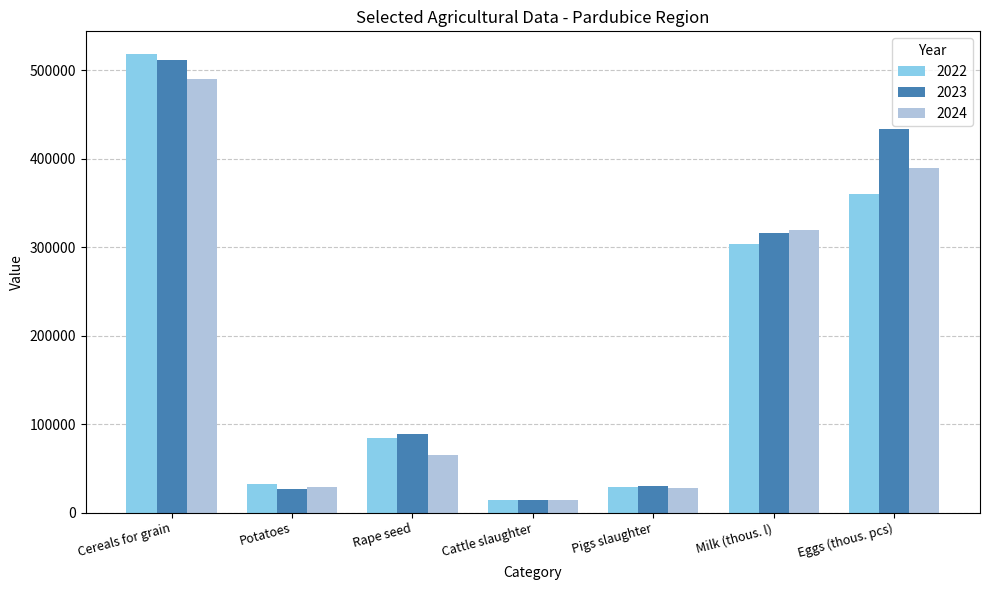

At which category is the sum across all series the highest?

Cereals for grain